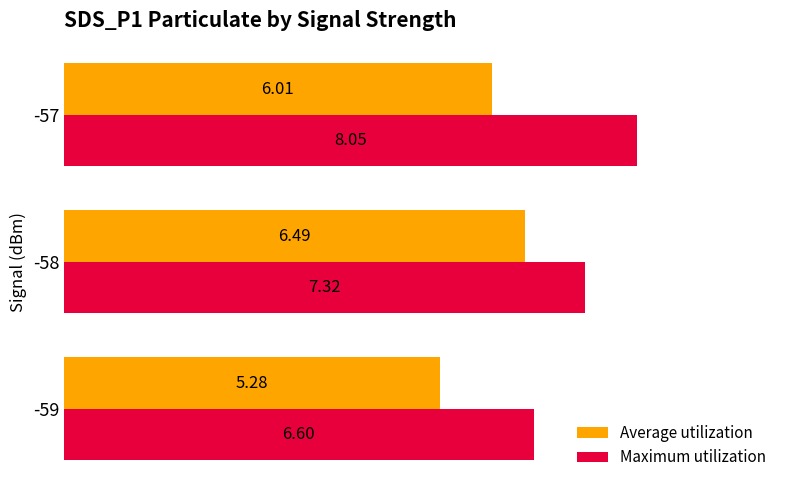

Which series has the largest range (max minus min)?

Maximum utilization